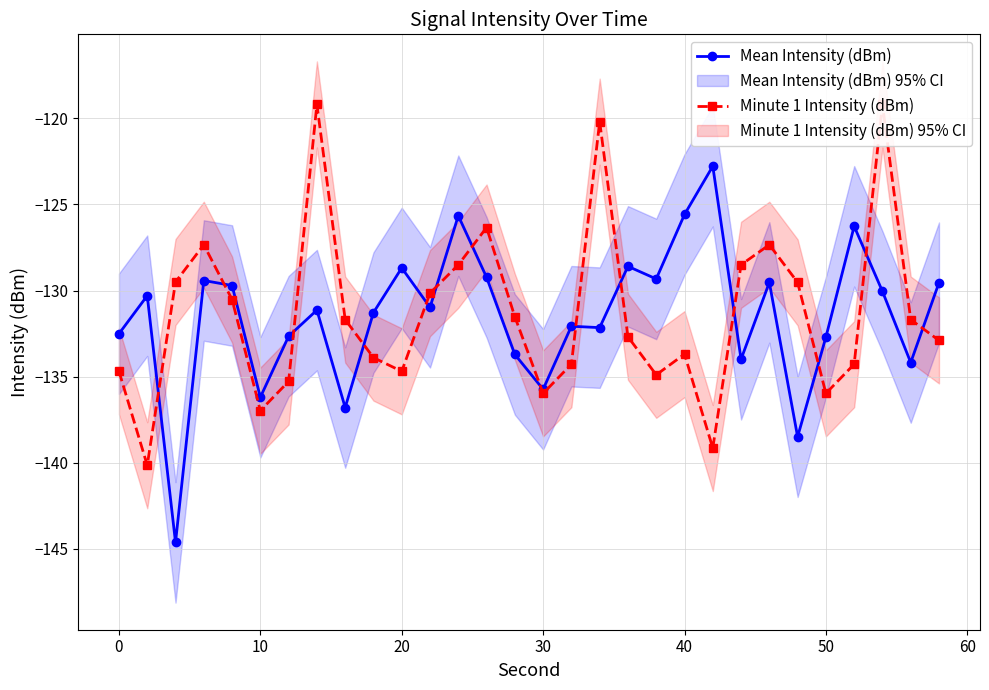

What is the smallest value displayed?

-144.6